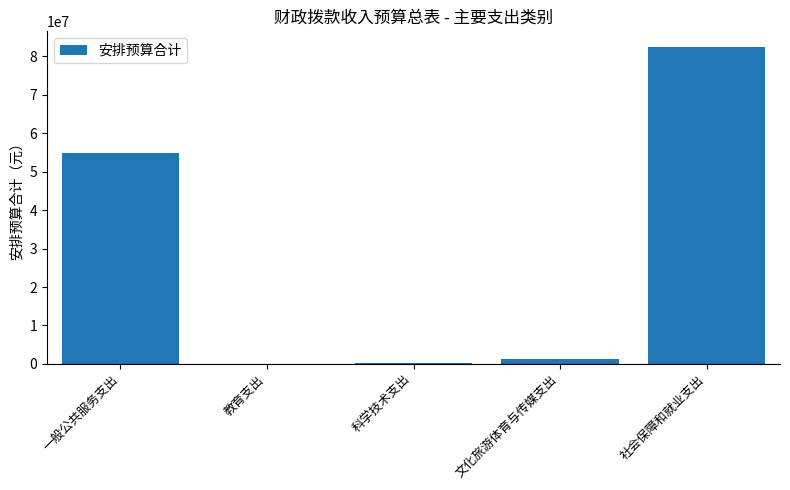

True or false: the data shows 90155283.2 at 一般公共服务支出.

False